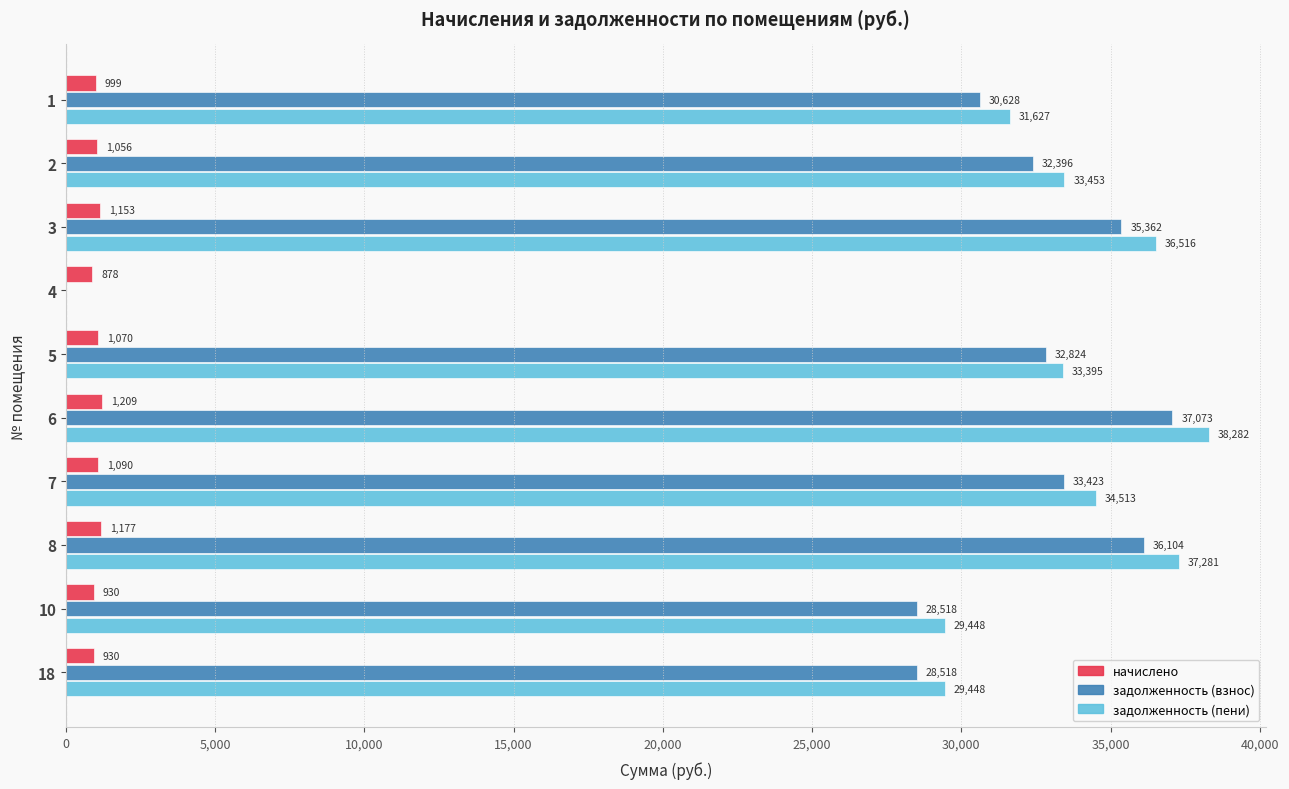

True or false: задолженность (взнос) has a value of 36103.8 at 8.

True